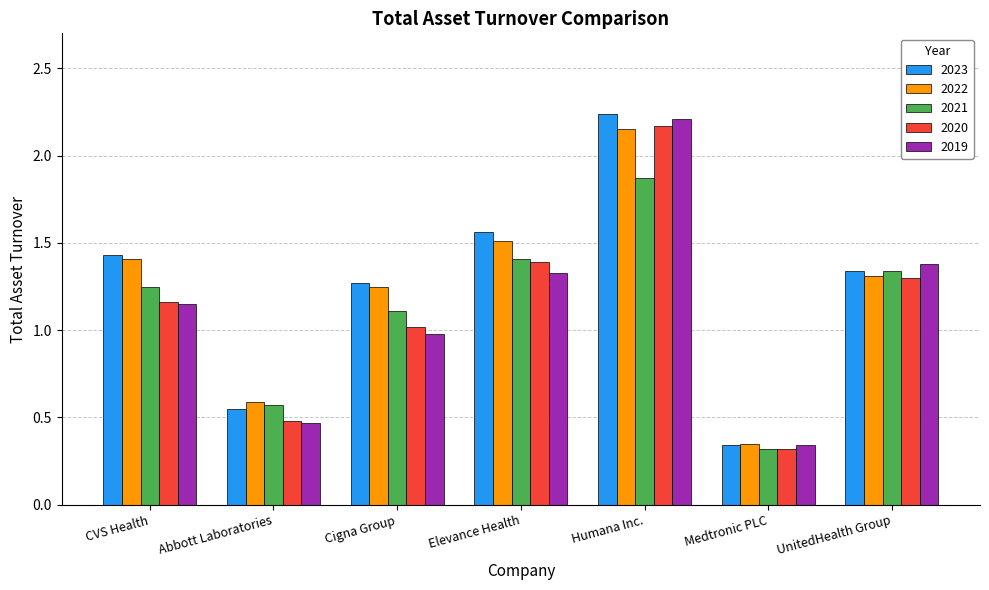

At which category does the chart reach its peak across all series?

Humana Inc.